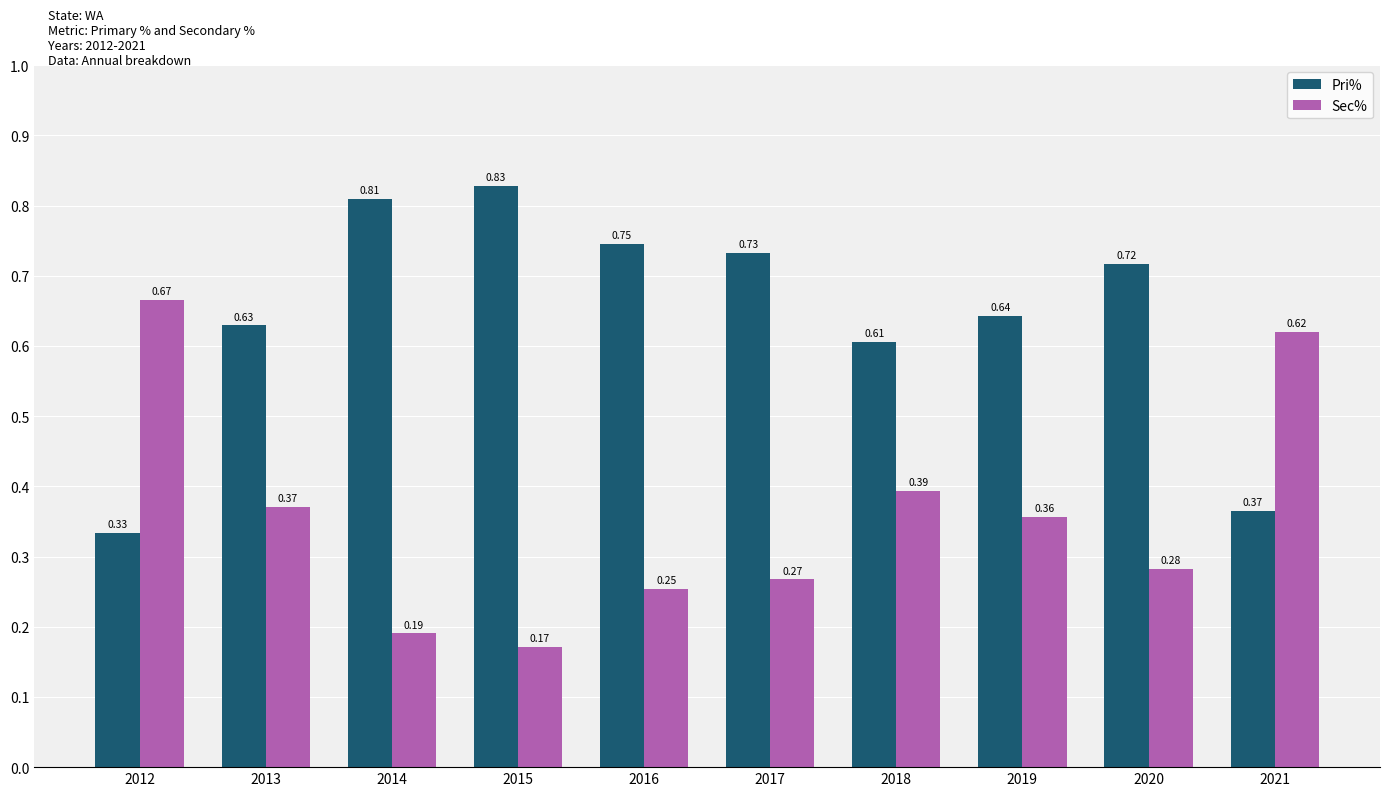

At how many categories does at least one series exceed 0?

10